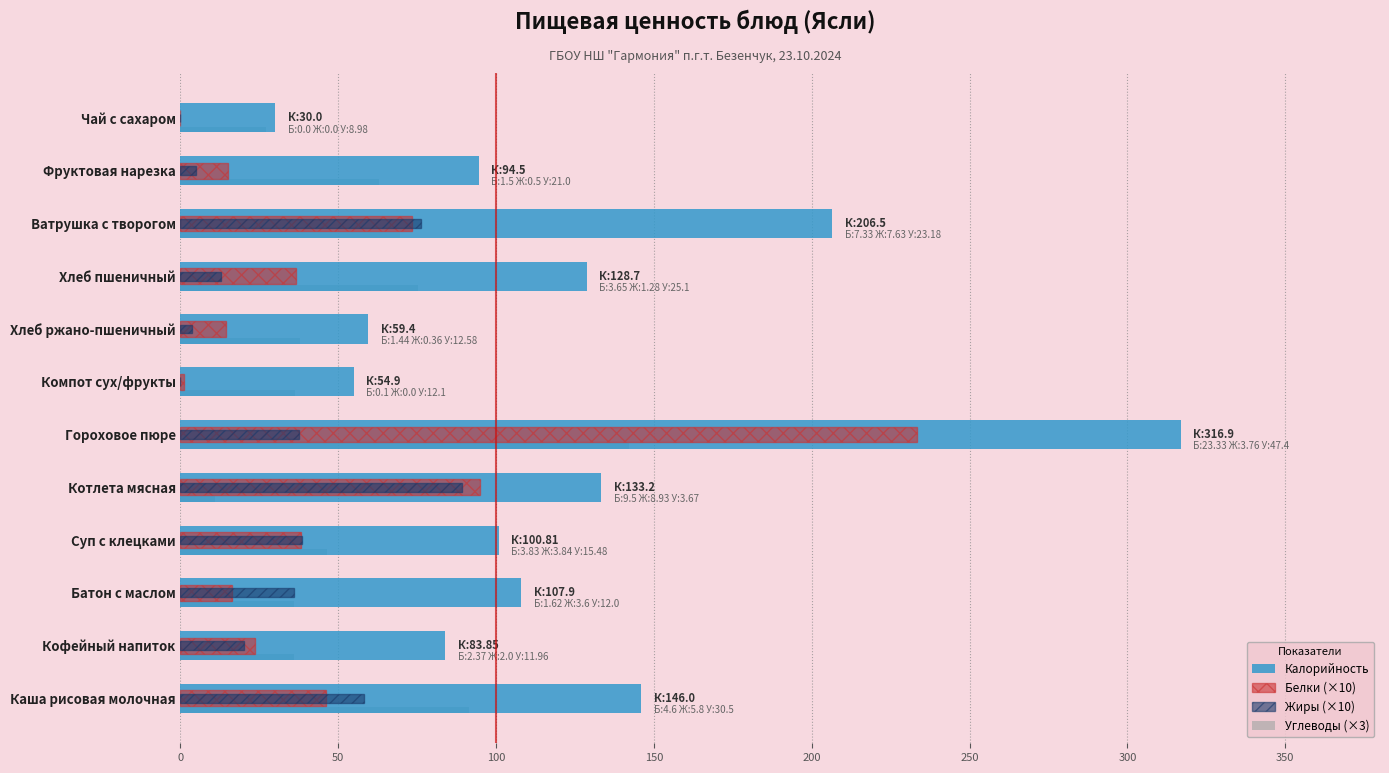

At which category does the chart reach its peak across all series?

Гороховое пюре